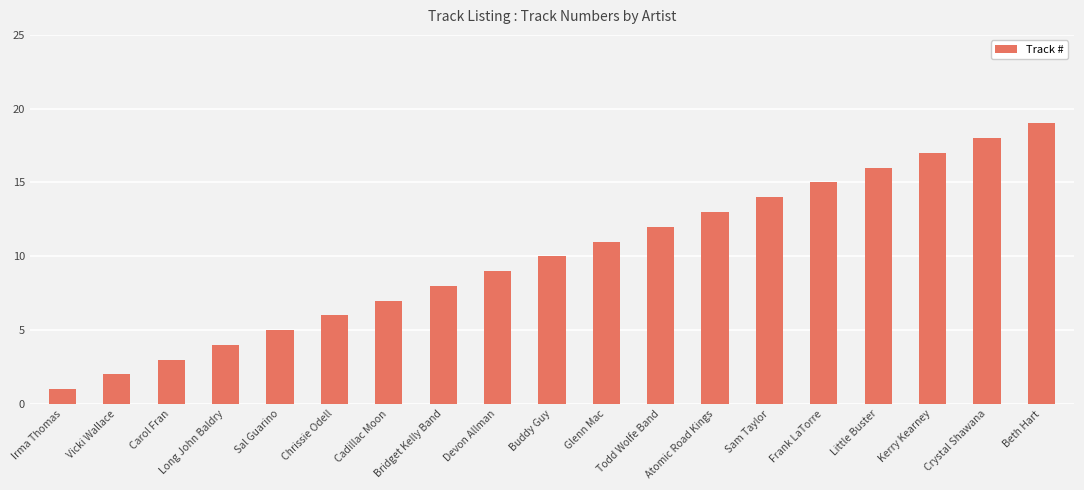

What is the change in value from Carol Fran to Kerry Kearney?

+14